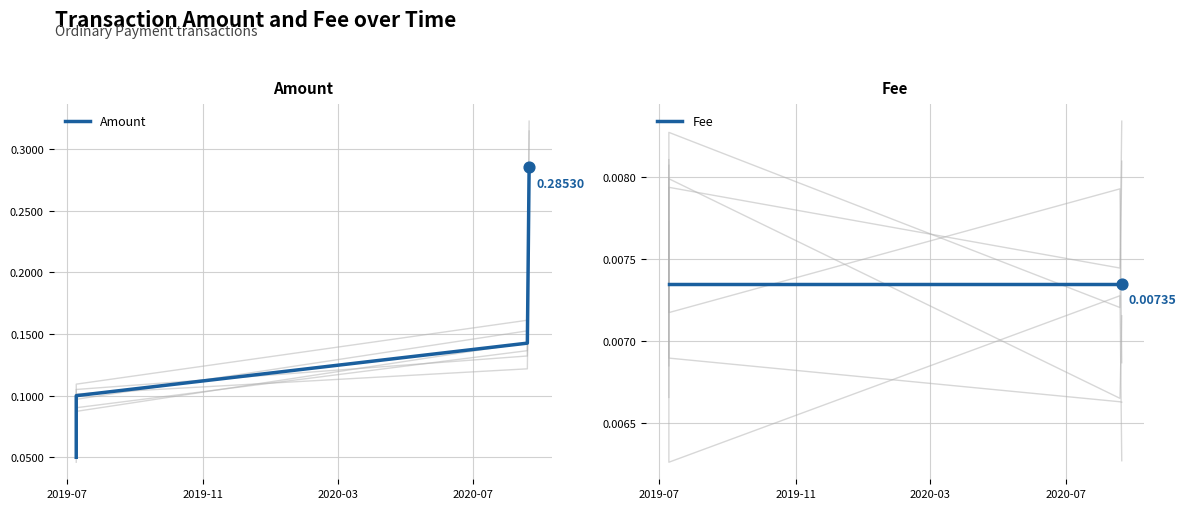

What is the total value across all series at 2020-07?

0.3